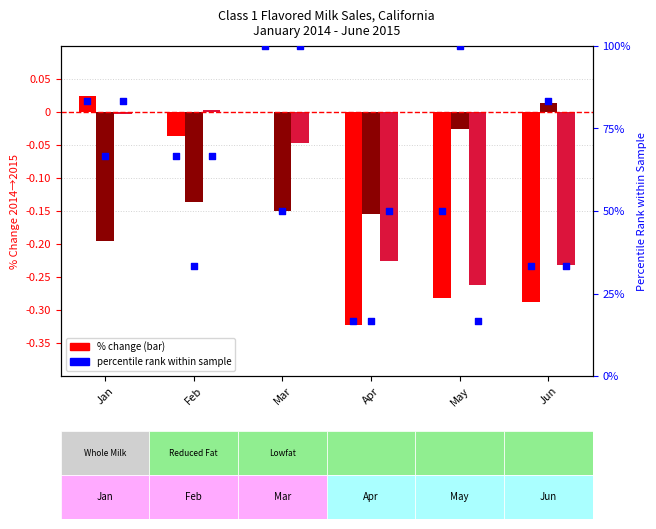

Which series contains the lowest Y value?

Whole Milk % Change